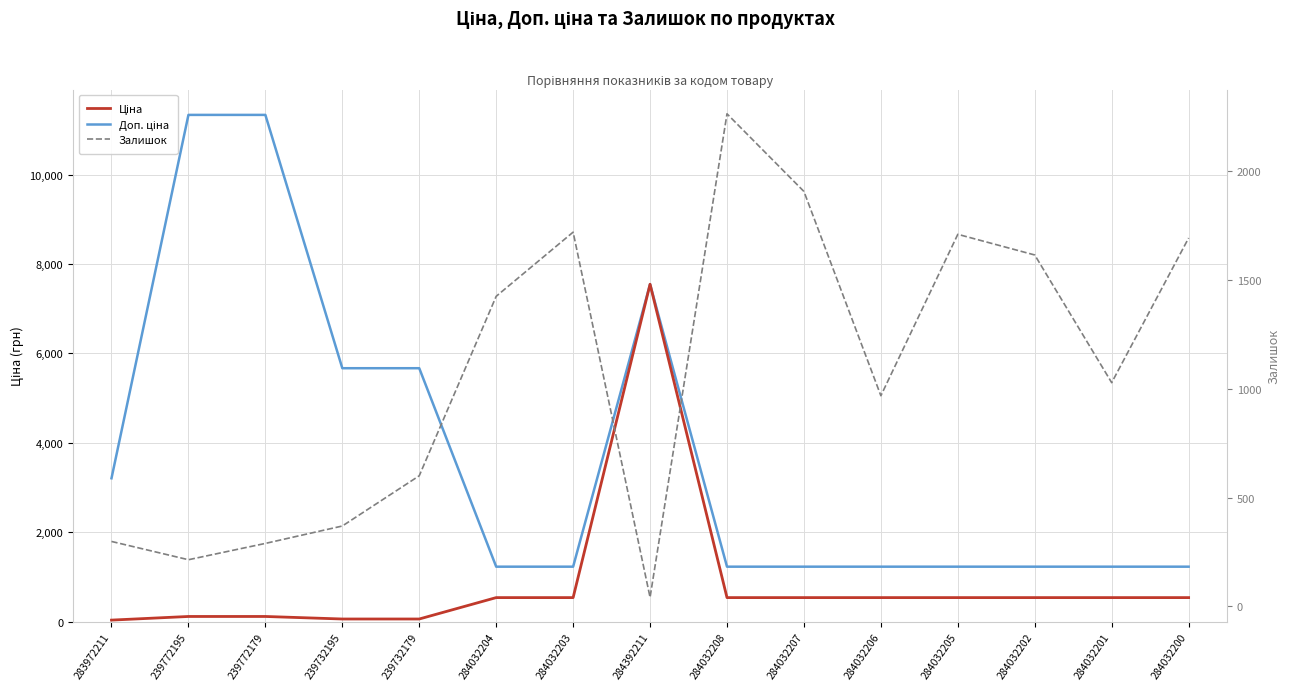

Where is Залишок nearest to the value 1153?

284032201